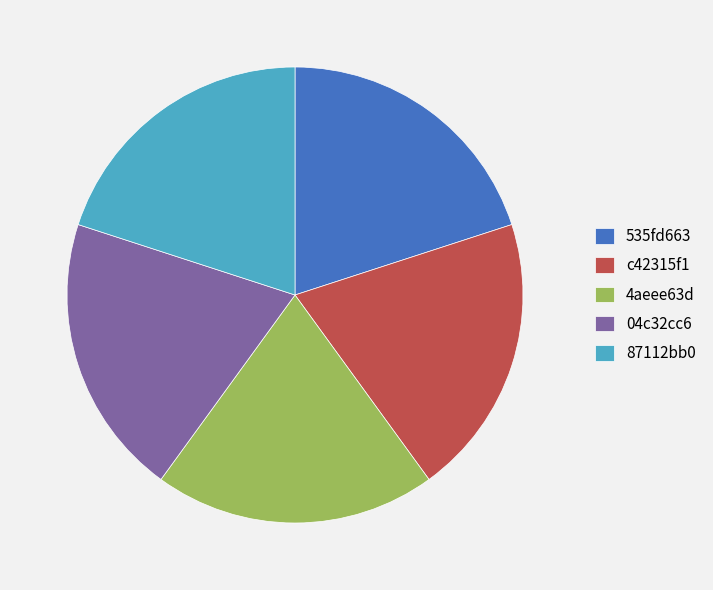

Is it true that 535fd663 is 20% of the pie?

True